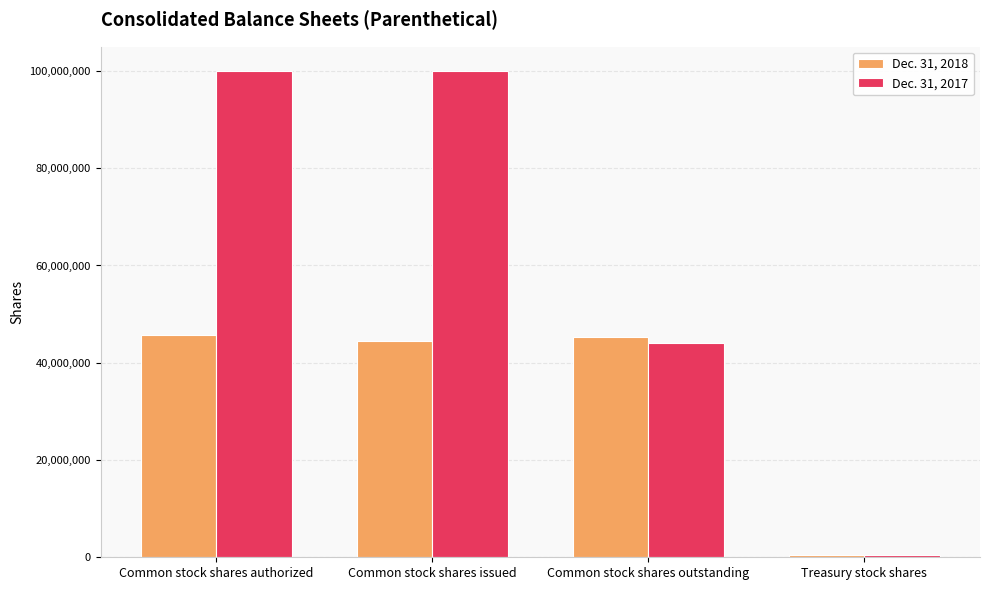

True or false: Dec. 31, 2018 has a value of 44493063 at Common stock shares issued.

True